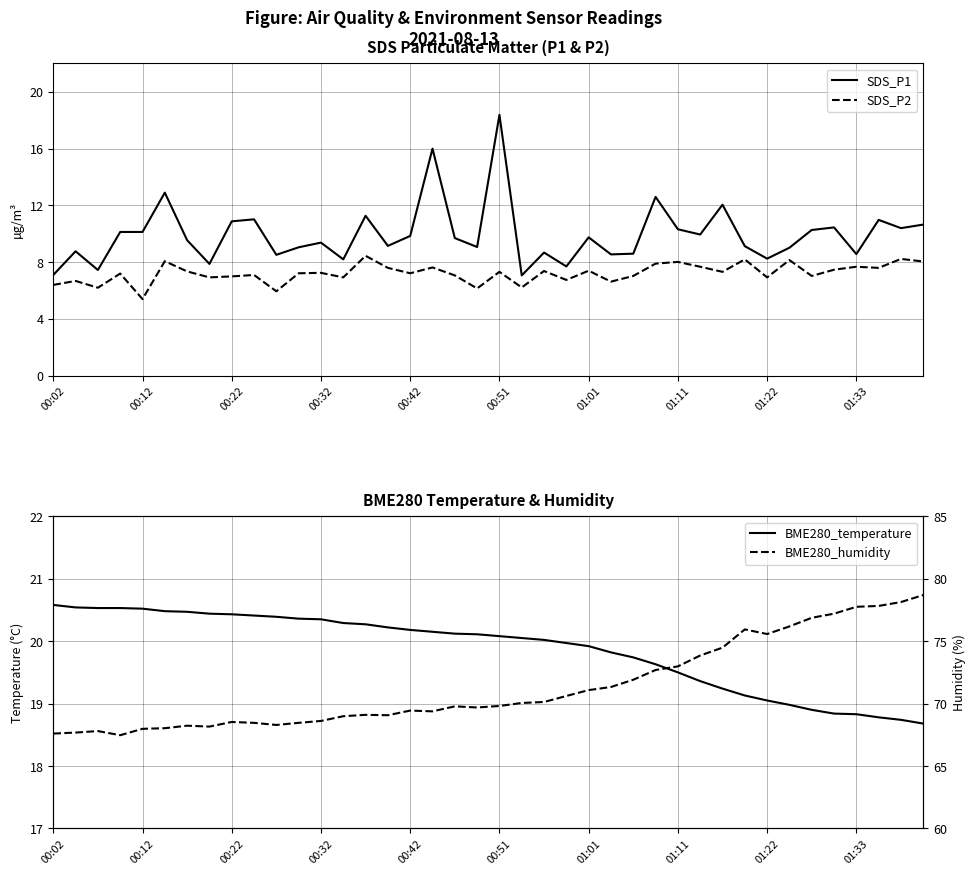

Which series has the widest spread of values?

SDS_P1